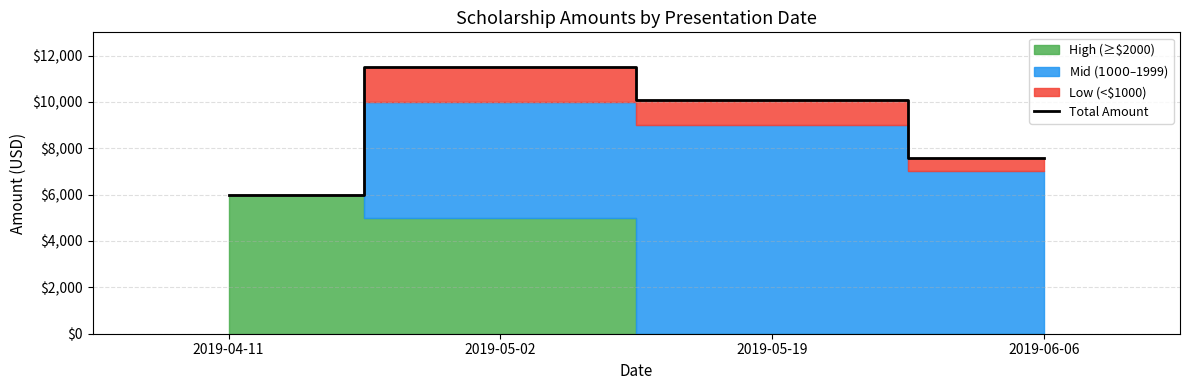

Between 2019-04-11 and 2019-05-19, which is larger?

2019-05-19